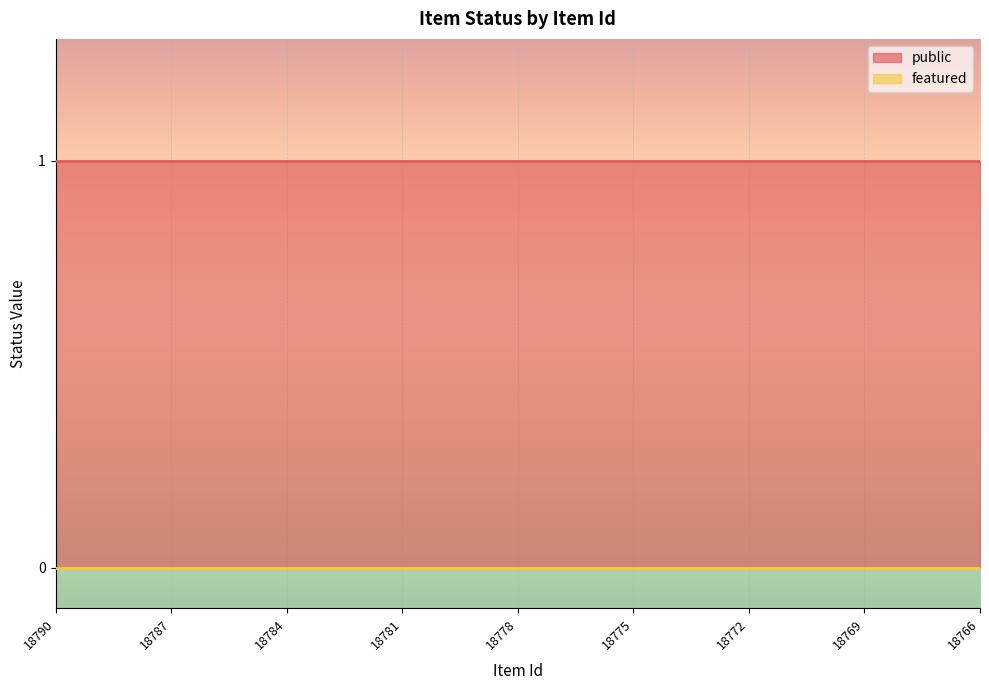

True or false: featured and public cross at least once.

False